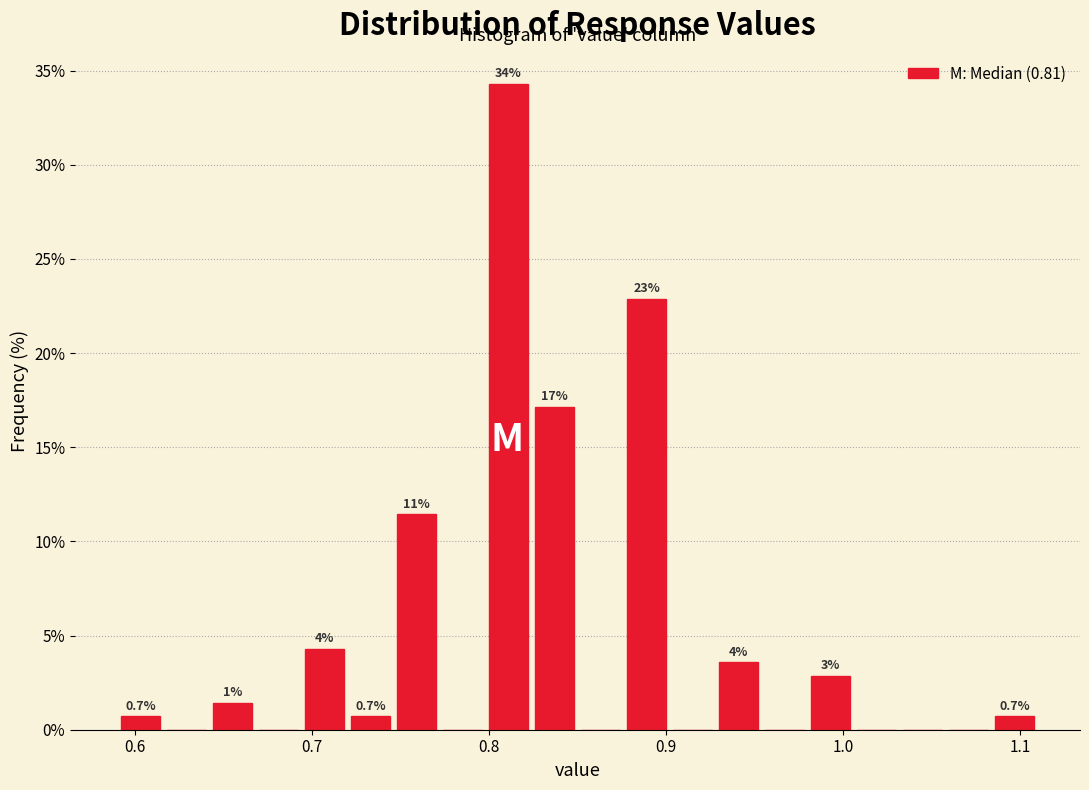

Read against the x-axis, roughly where is the centre of the tallest bar?

0.81